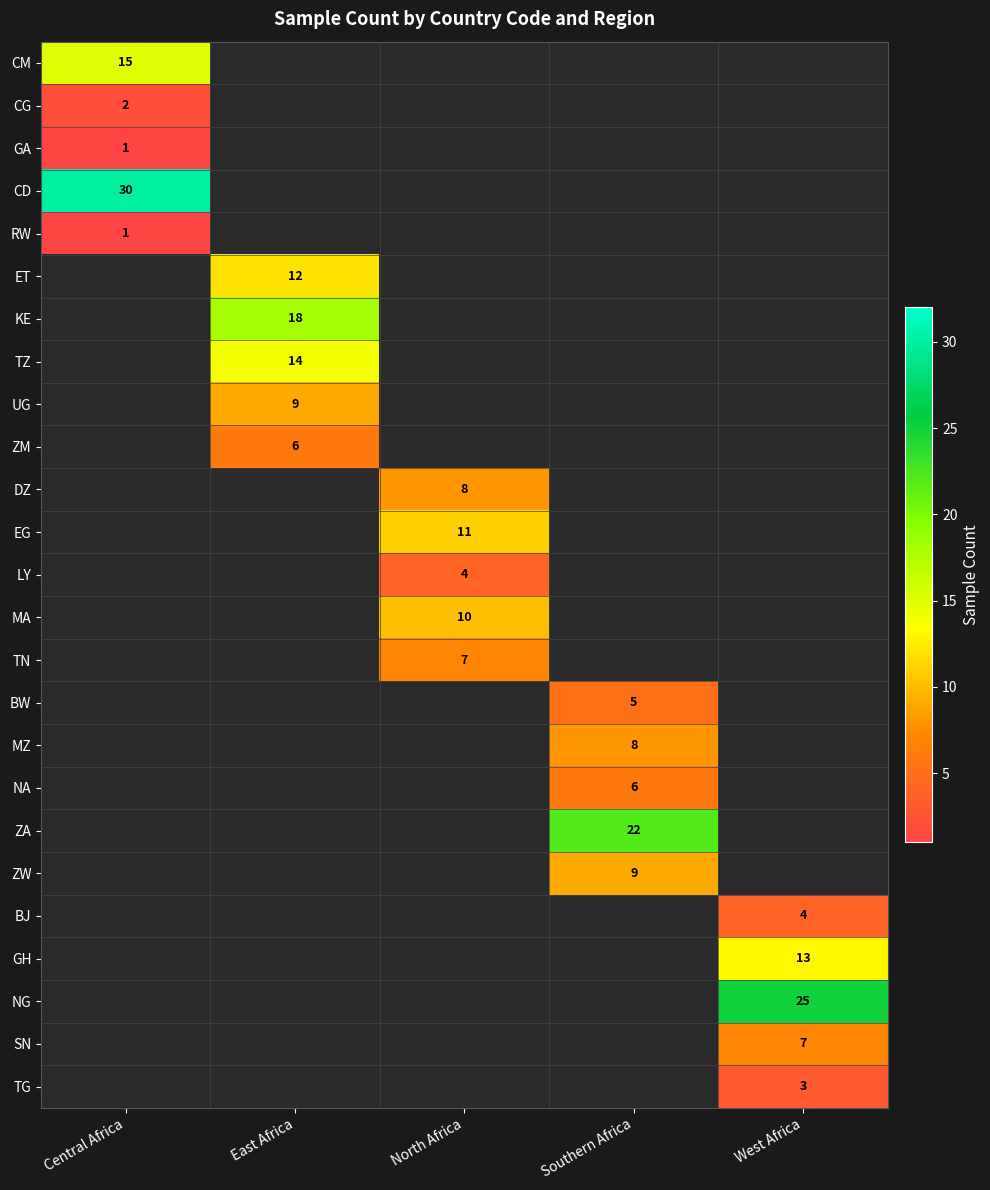

True or false: MZ has a value of 4.6 at Southern Africa.

False